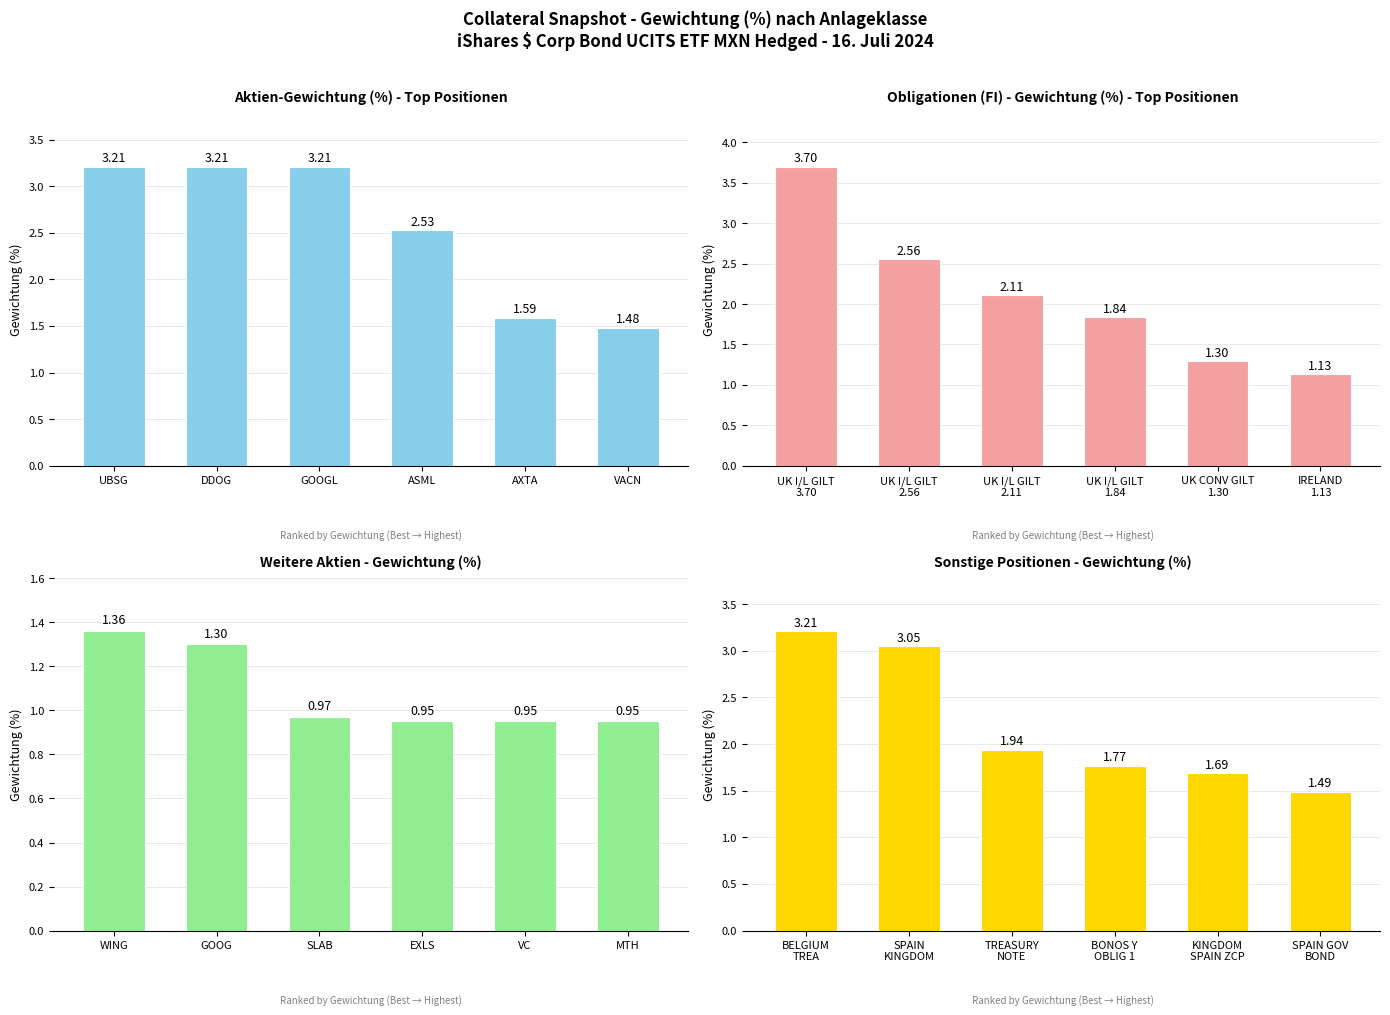

The Weitere Aktien (Top 6) series shows 1.5 at MTH. True or false?

False